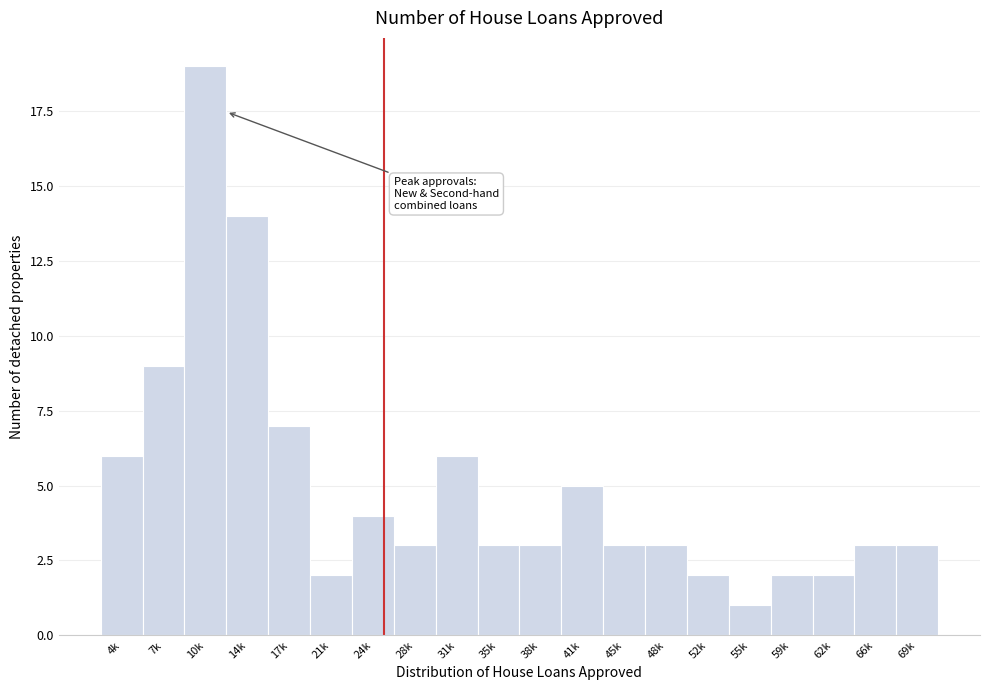

Reading left to right, transcribe all the data shown in this chart.

6	9	19	14	7	2	4	3	6	3	3	5	3	3	2	1	2	2	3	3